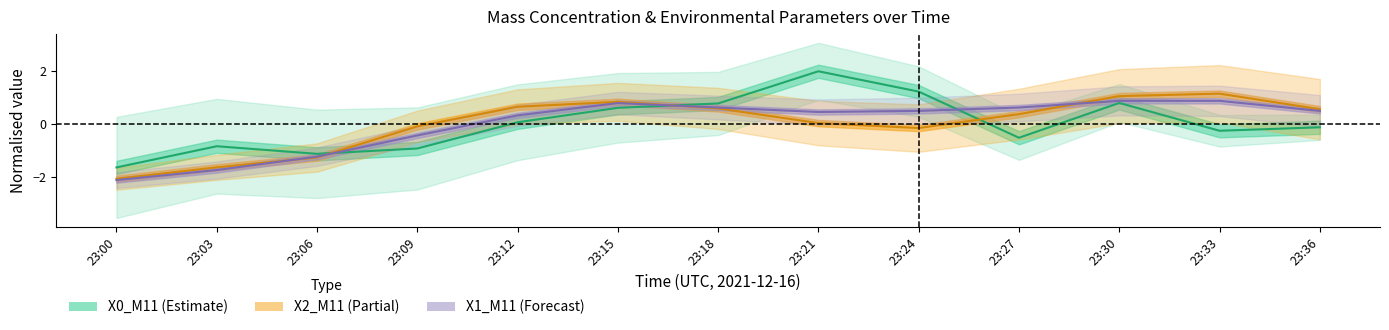

The value of X0_M11 at 23:33 is -0.2. True or false?

False